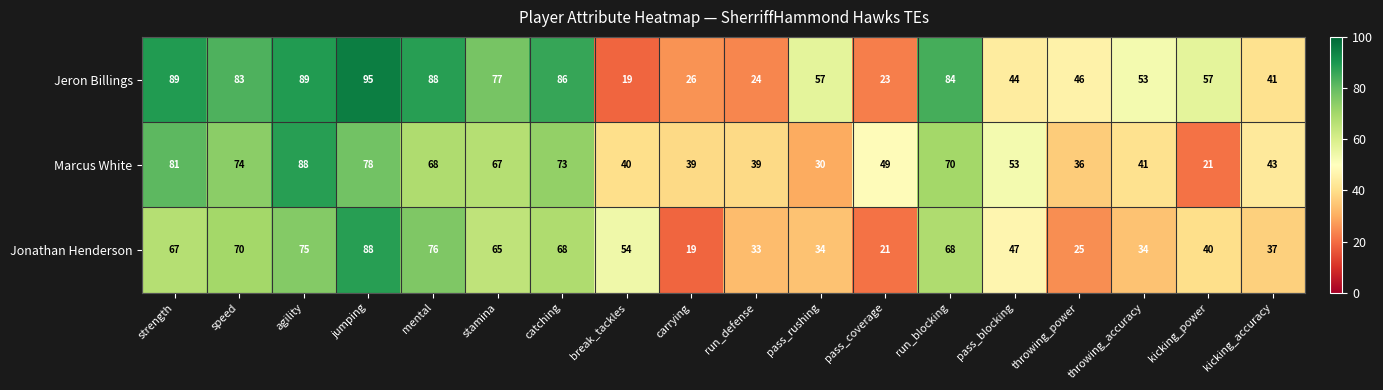

Which series has the largest total across all categories?

Jeron Billings